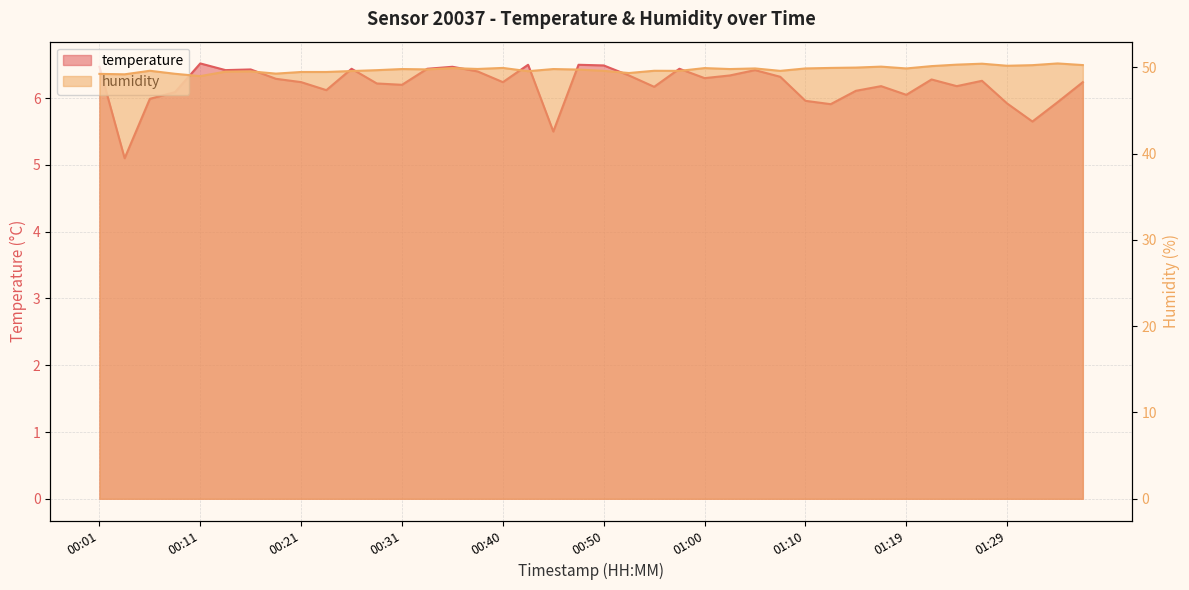

Which category has the highest value in the temperature series?

00:11